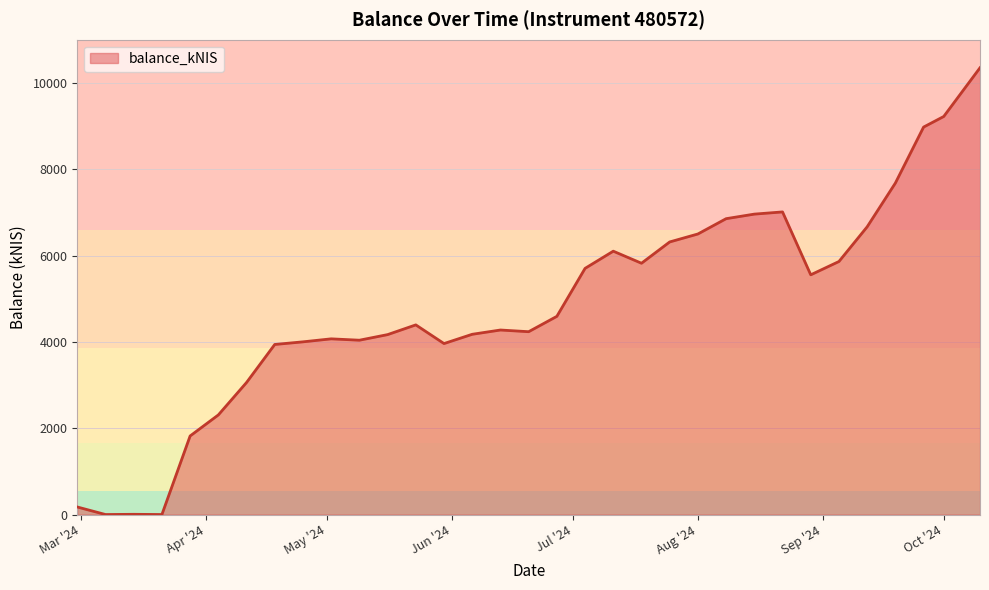

How many lines are shown in the chart?

1